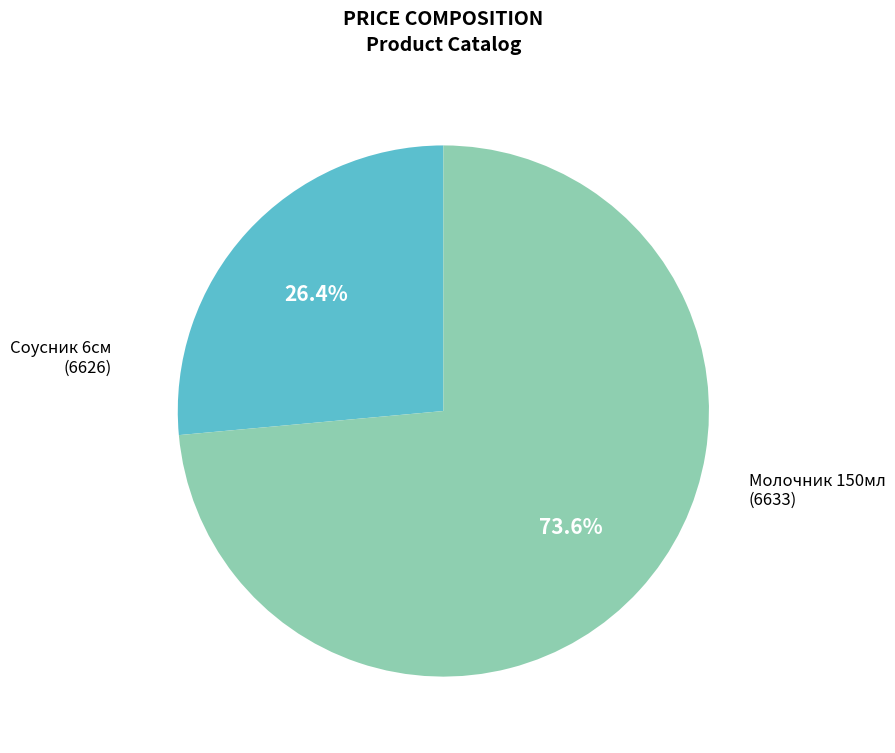

Which has a higher value, Молочник 150мл (6633) or Соусник 6см (6626)?

Молочник 150мл (6633)